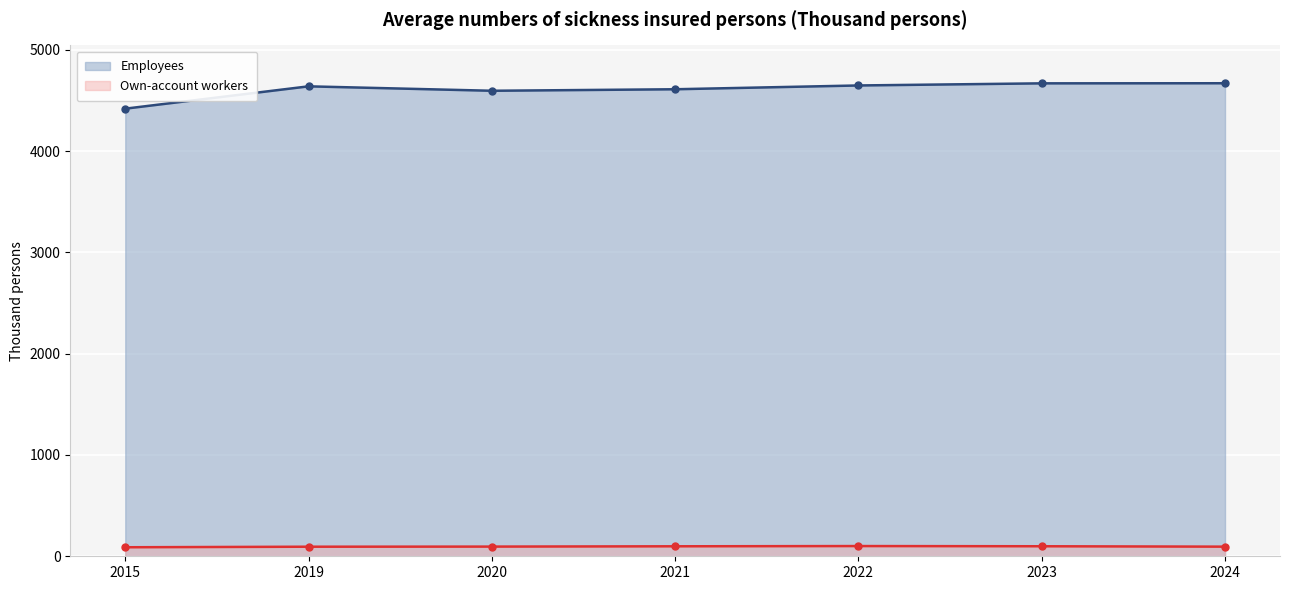

How many interior local peaks does the Own-account workers series have?

1